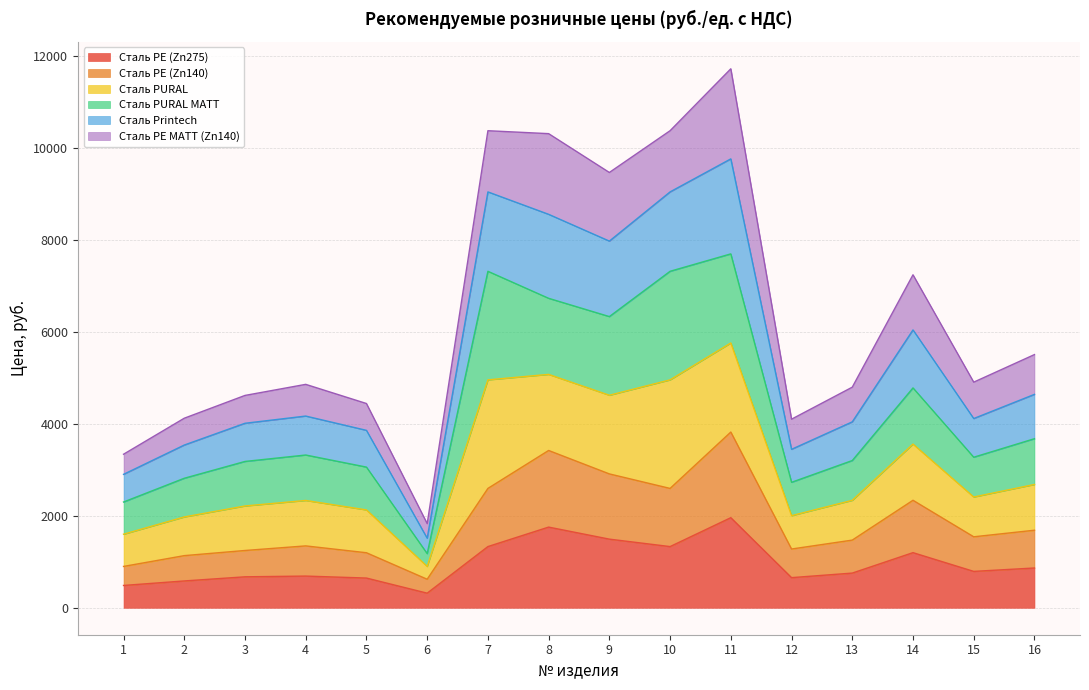

True or false: Сталь PE (Zn275) and Сталь PE (Zn140) intersect in this chart.

False